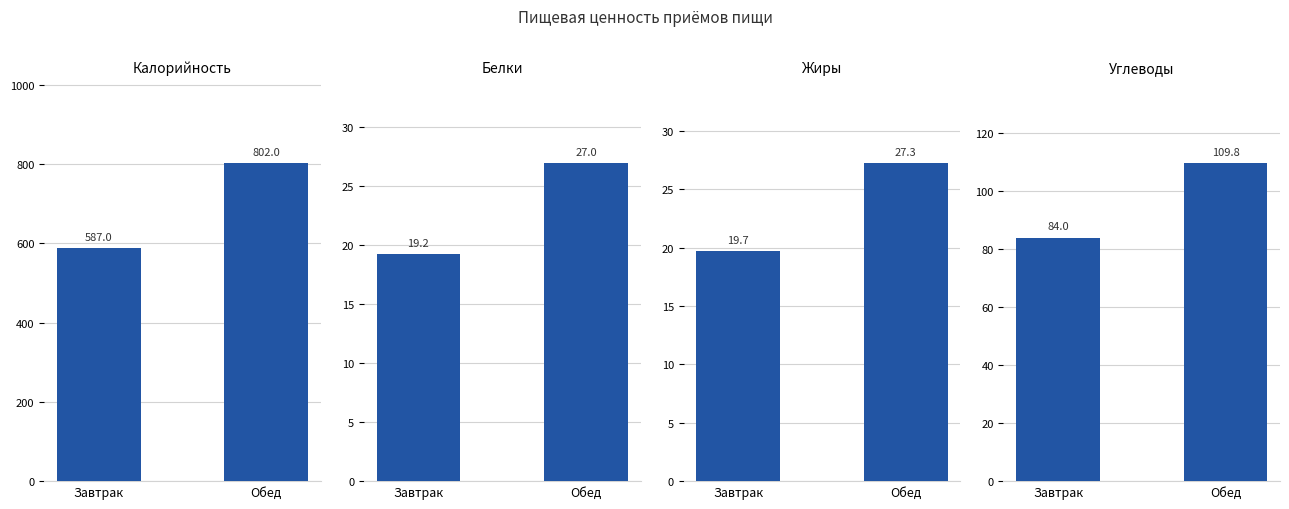

Reading left to right, what are all the values shown in this chart?

Калорийность: 587.0	802.0
Белки: 19.2	27.0
Жиры: 19.7	27.3
Углеводы: 84.0	109.8